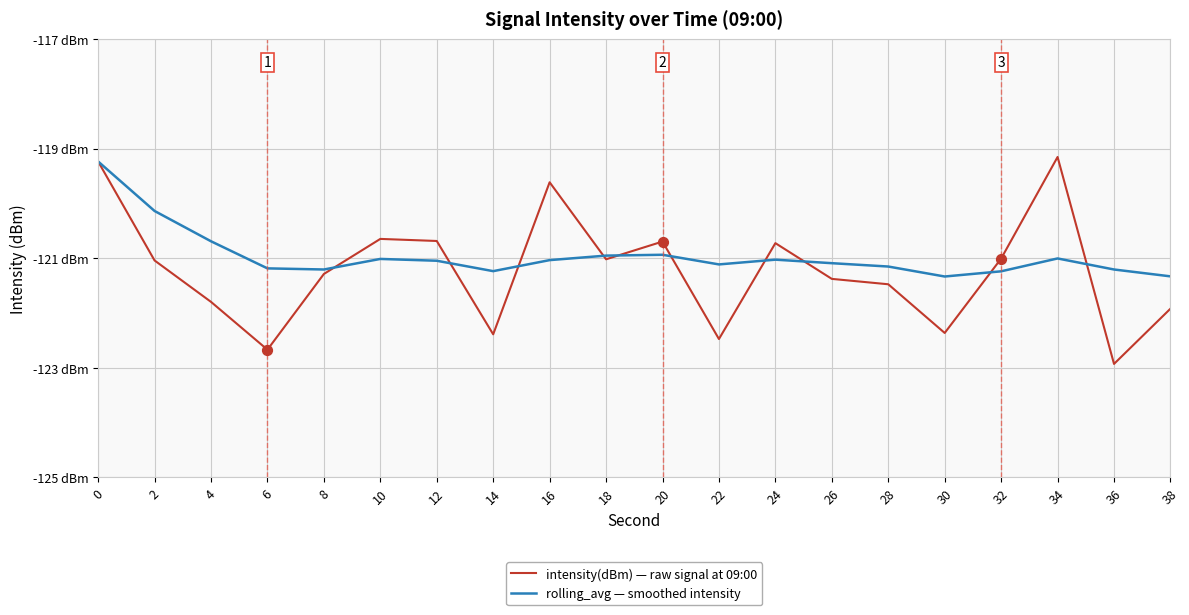

At how many categories does at least one series exceed -122?

20